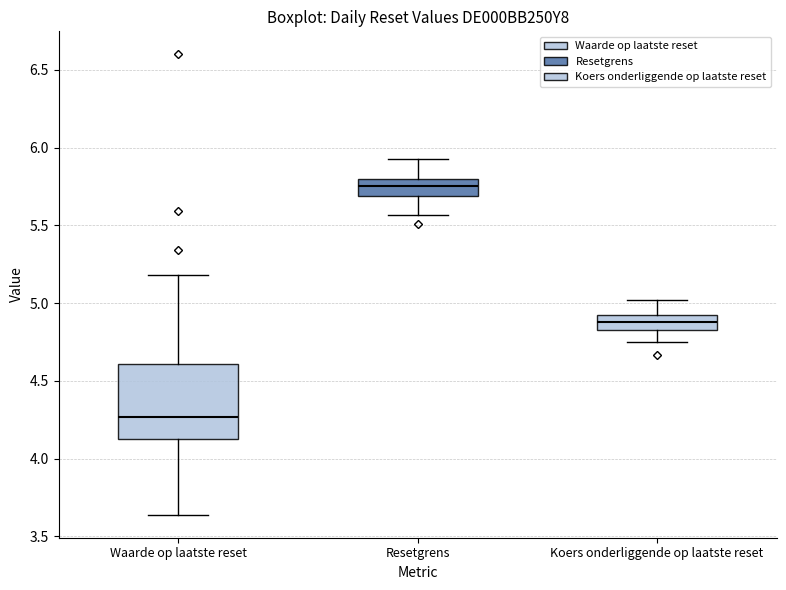

Where does the upper whisker of the box for Resetgrens end on the y-axis? The values are not printed on the chart, so give them approximately, as read against the axis.

5.90